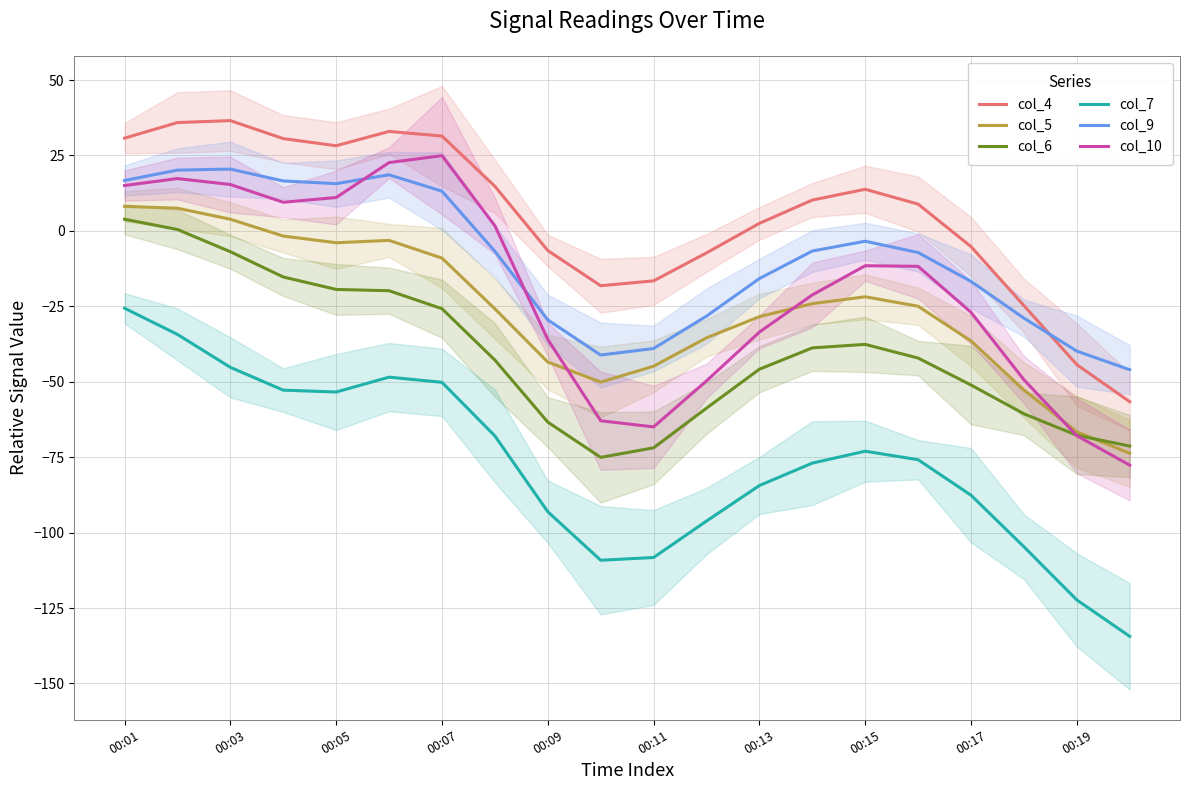

Which category has the highest value in the col_10 series?

00:07